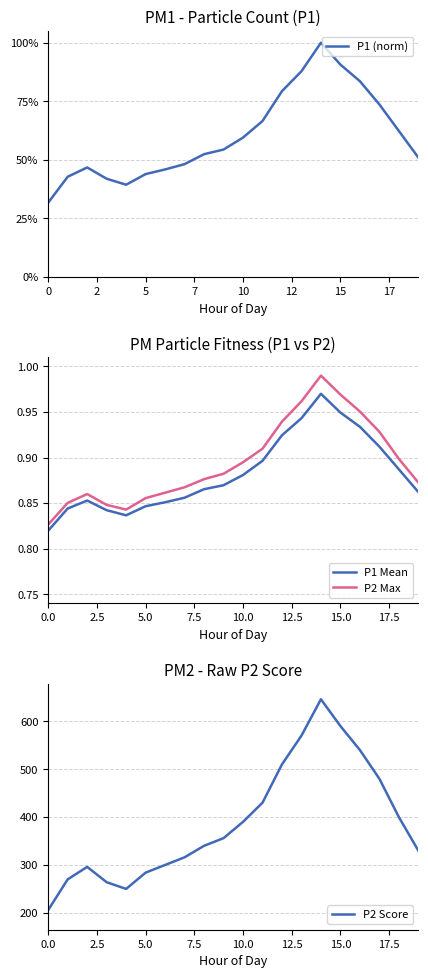

True or false: P2 Max and P1 Mean cross at least once.

False